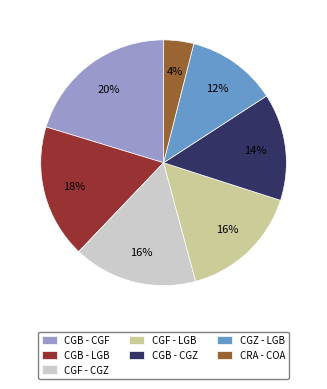

To the nearest percent, what portion does CGB - CGF represent?

20%